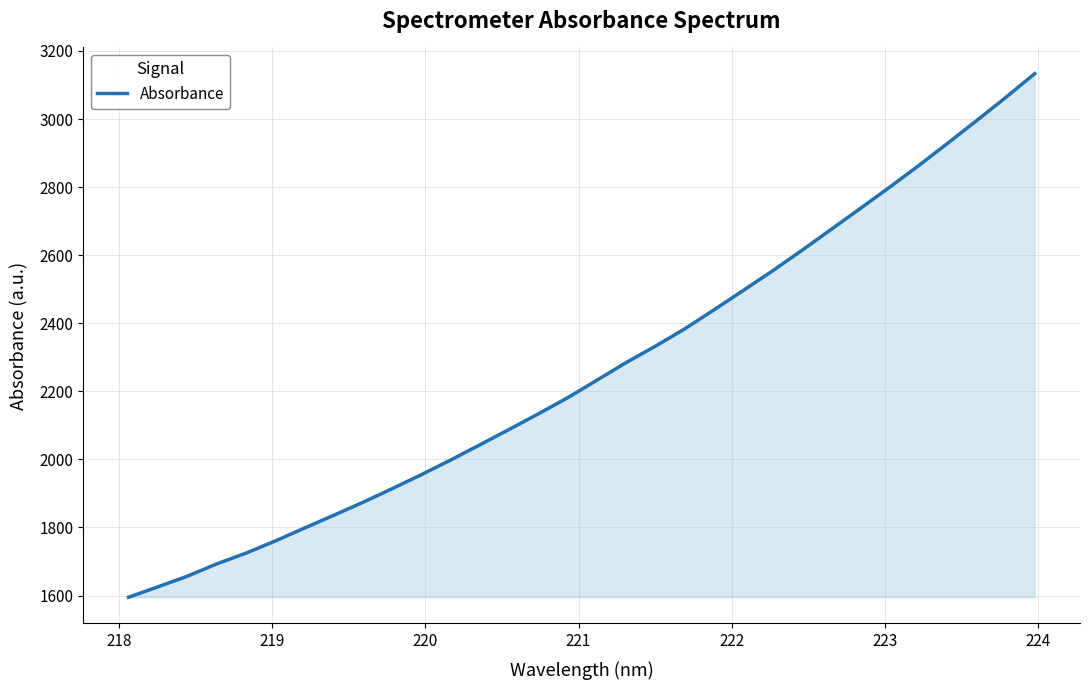

What is the average value?

2261.9